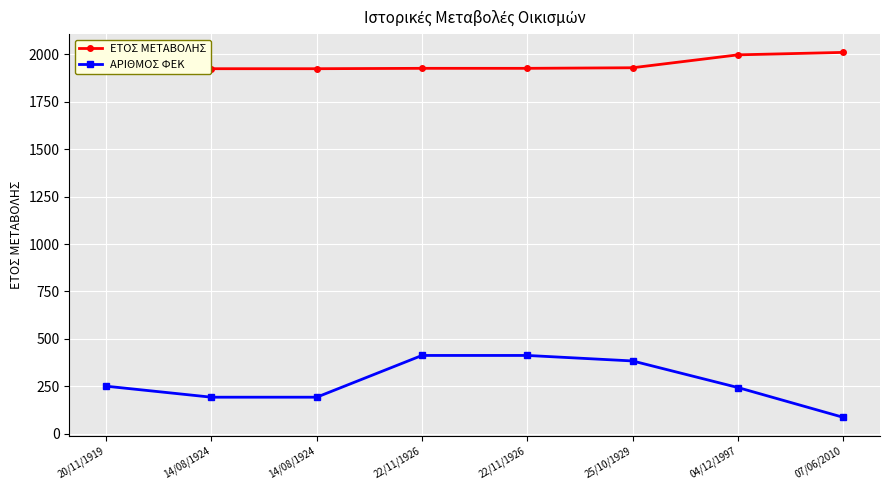

What value does the ΑΡΙΘΜΟΣ ΦΕΚ series have at 07/06/2010?

87